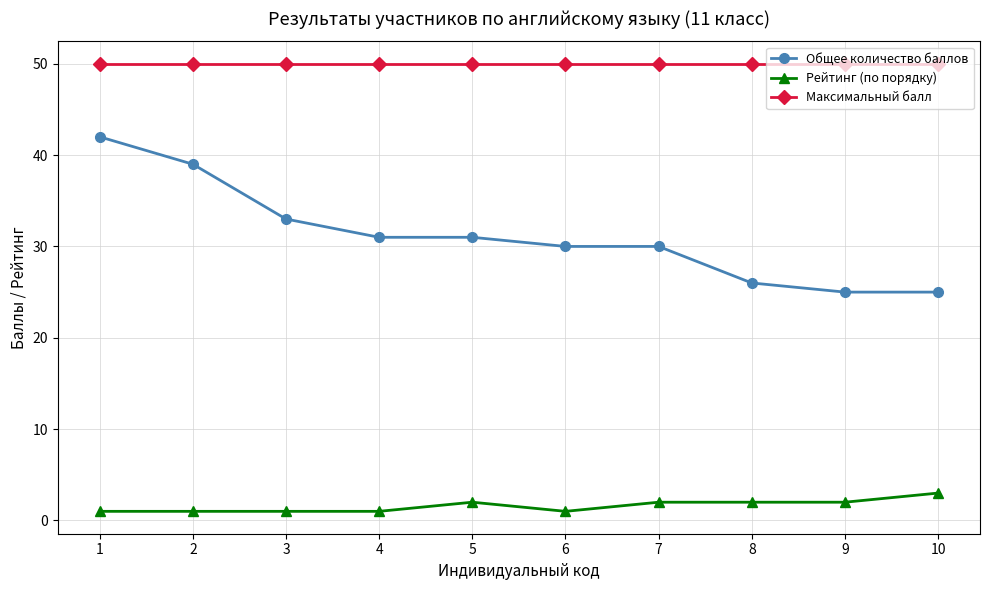

What is the sum of the Общее количество баллов values at 9 and 2?

64